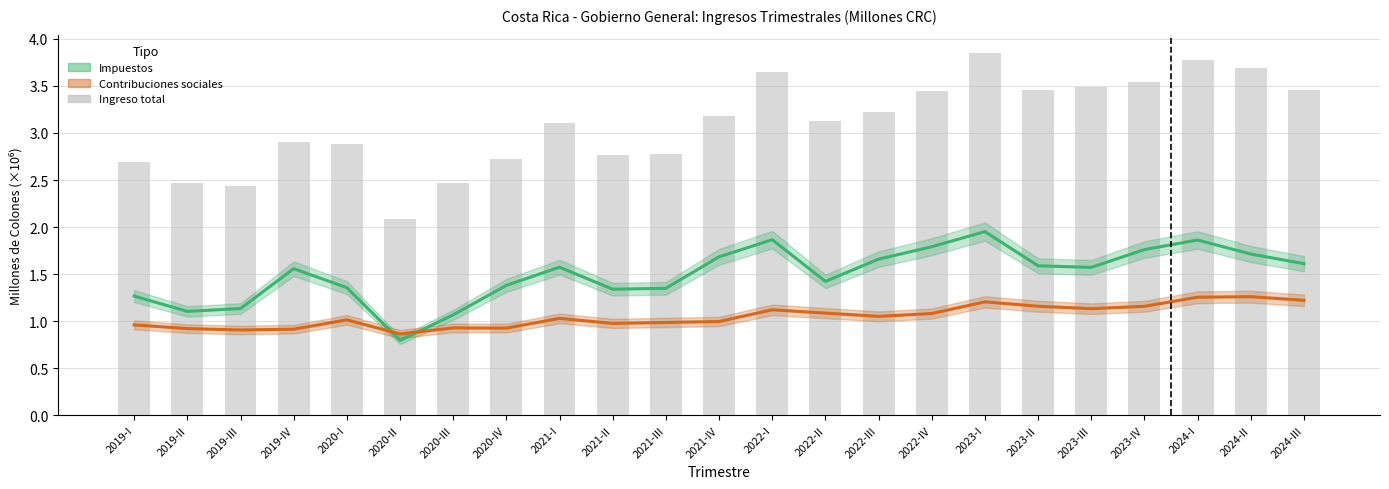

Which category has the highest value in the Ingreso total series?

2023-I